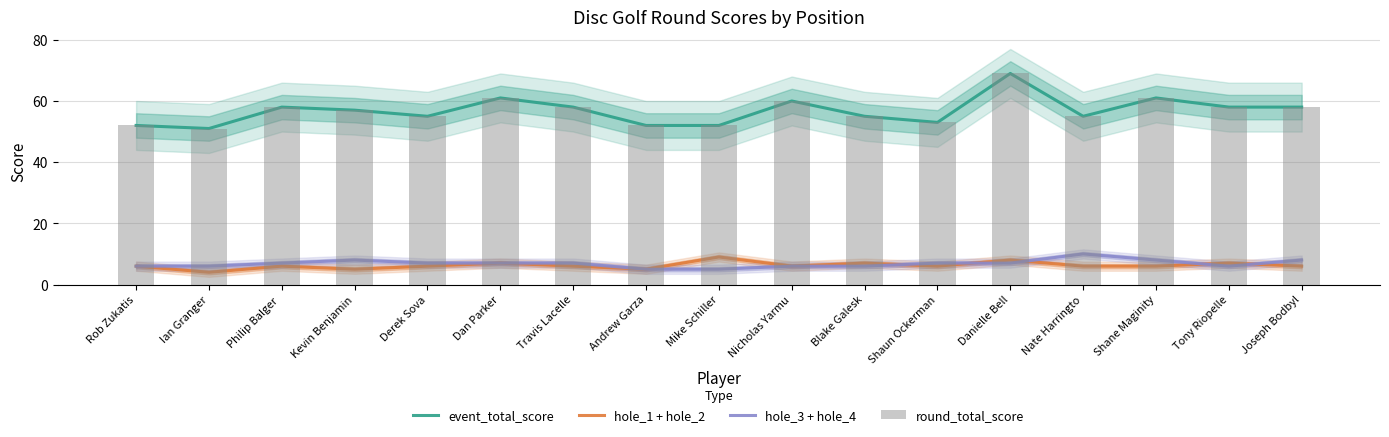

List the series in order of their peak value, highest first.

event_total_score, round_total_score, hole_3 + hole_4, hole_1 + hole_2